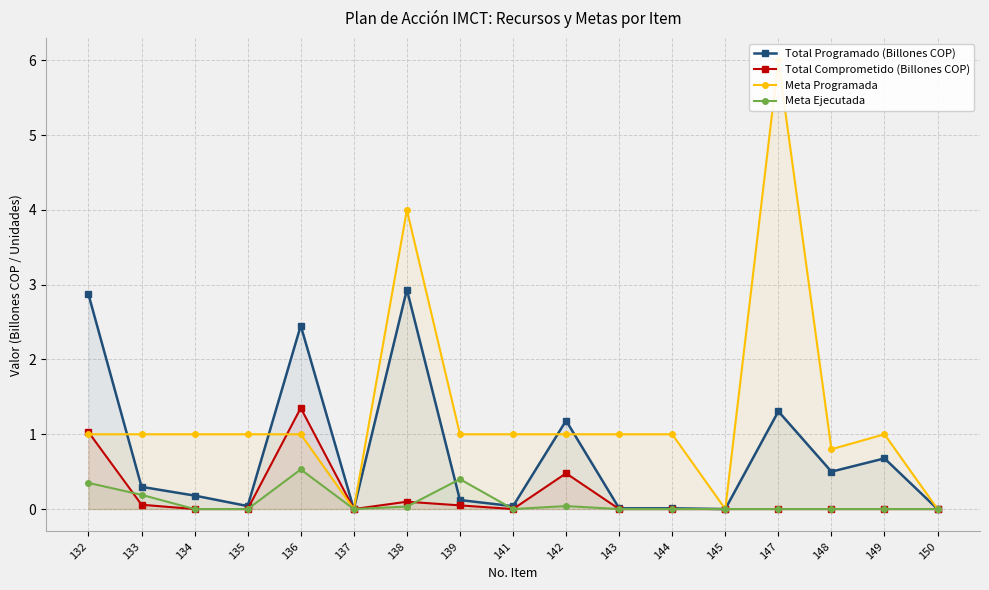

What is the sum of the Meta Ejecutada values at 147 and 139?

0.4